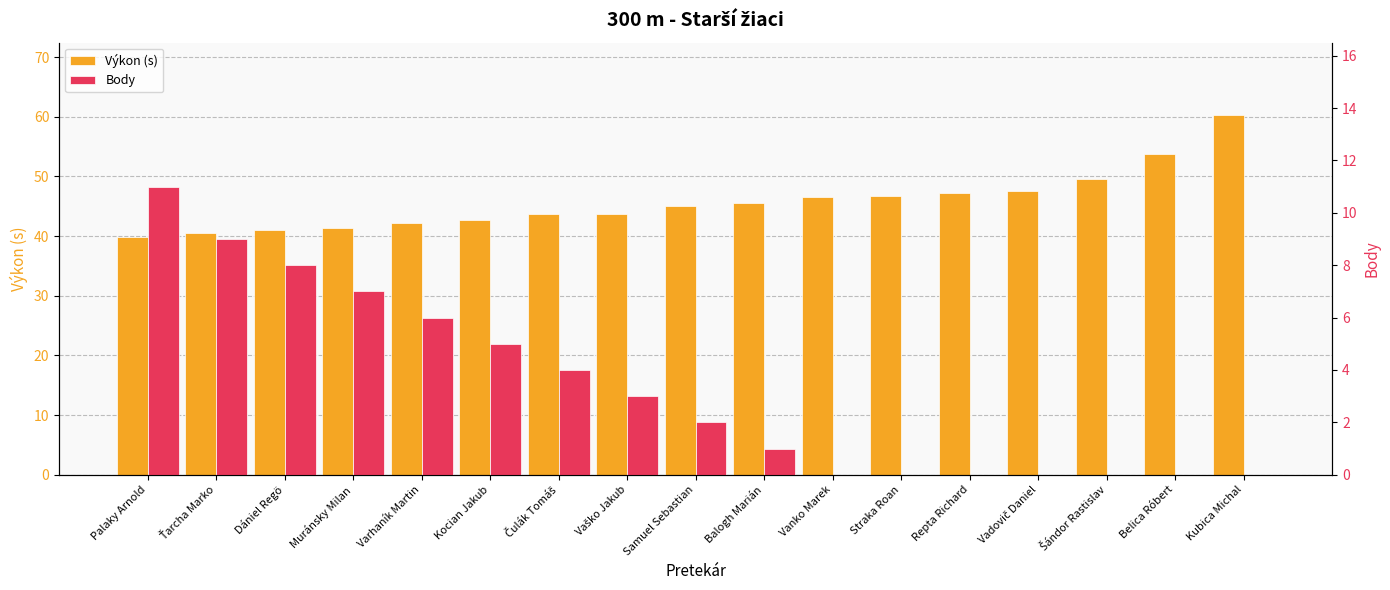

Reading left to right, list all the values displayed in this chart.

Výkon (s): 39.9	40.5	41.1	41.4	42.2	42.8	43.7	43.7	45.0	45.6	46.5	46.8	47.2	47.6	49.5	53.7	60.4
Body: 11.0	9.0	8.0	7.0	6.0	5.0	4.0	3.0	2.0	1.0	0.0	0.0	0.0	0.0	0.0	0.0	0.0